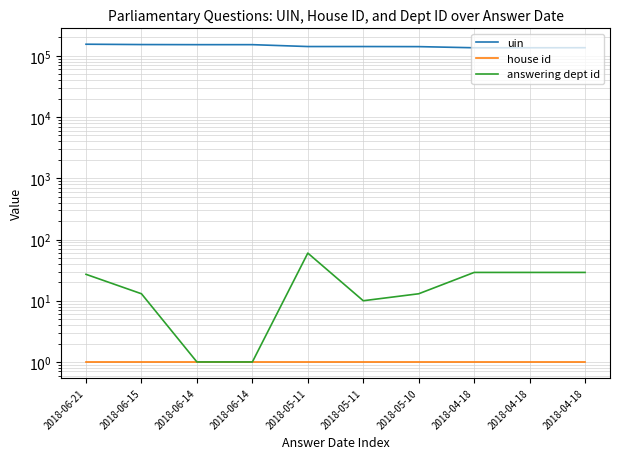

List the labels in order of uin value, largest first.

2018-06-21, 2018-06-15, 2018-06-14, 2018-06-14, 2018-05-11, 2018-05-11, 2018-05-10, 2018-04-18, 2018-04-18, 2018-04-18